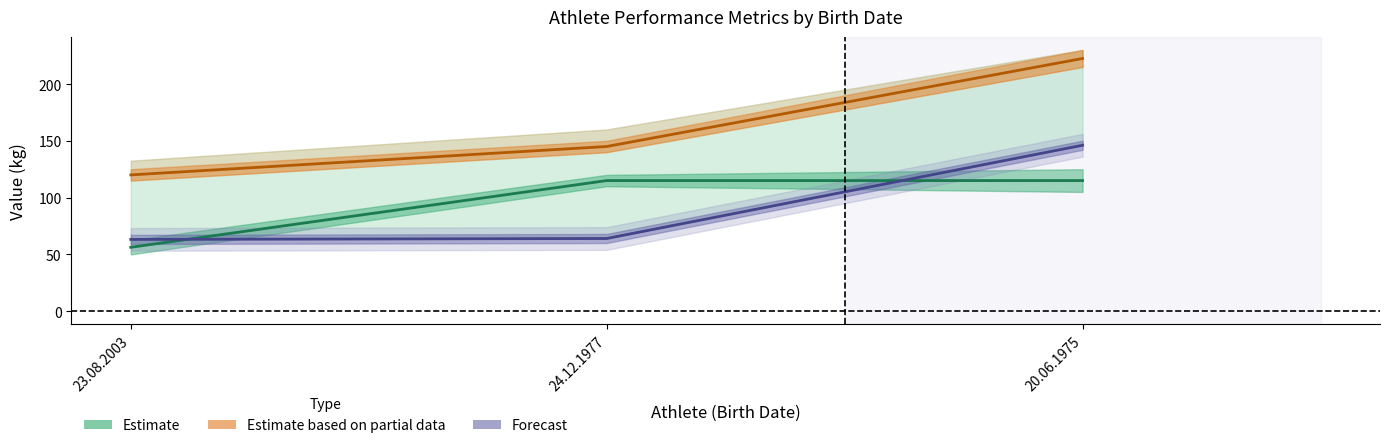

What is the approximate value of Forecast (center) at 24.12.1977?

64.0